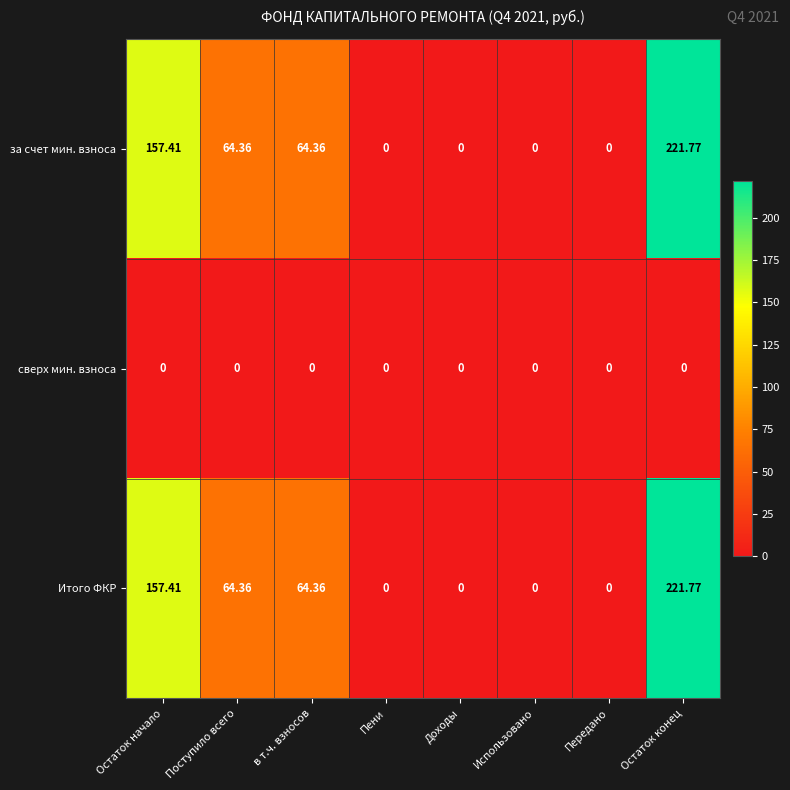

Is the value of сверх мин. взноса at Остаток конец greater than the value of Итого ФКР at Поступило всего?

No